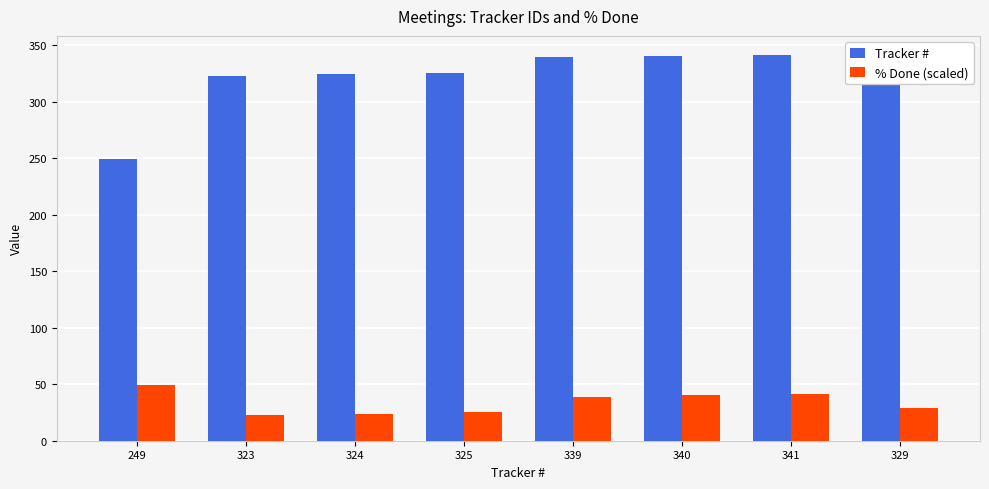

Count the number of categories in the chart.

8